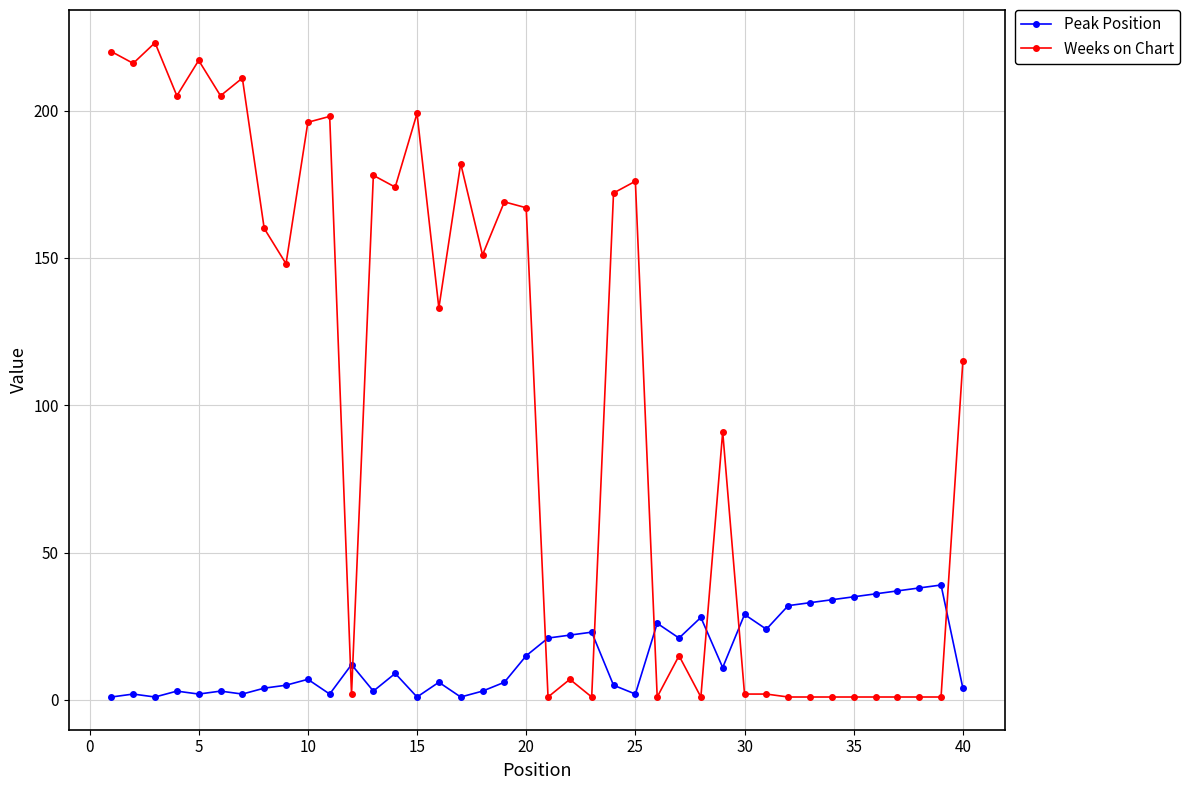

What is the value of the Peak Position point at the 8th from the left?

4